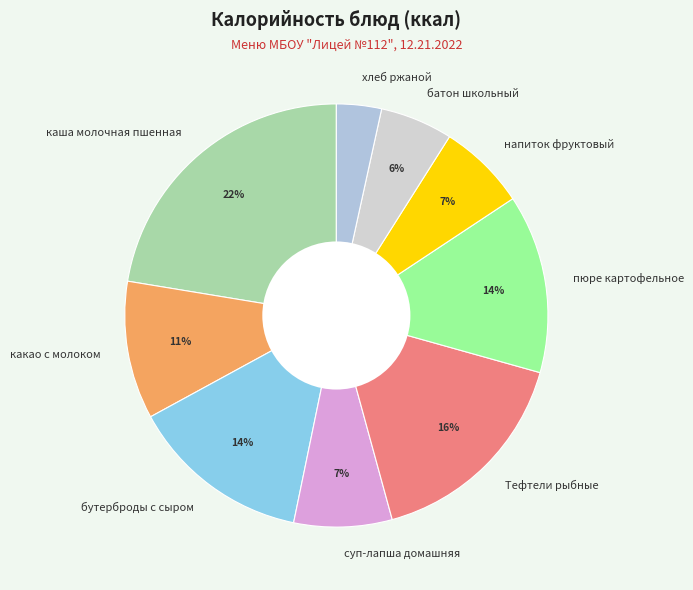

To the nearest percent, what is the combined percentage of пюре картофельное and каша молочная пшенная?

36%